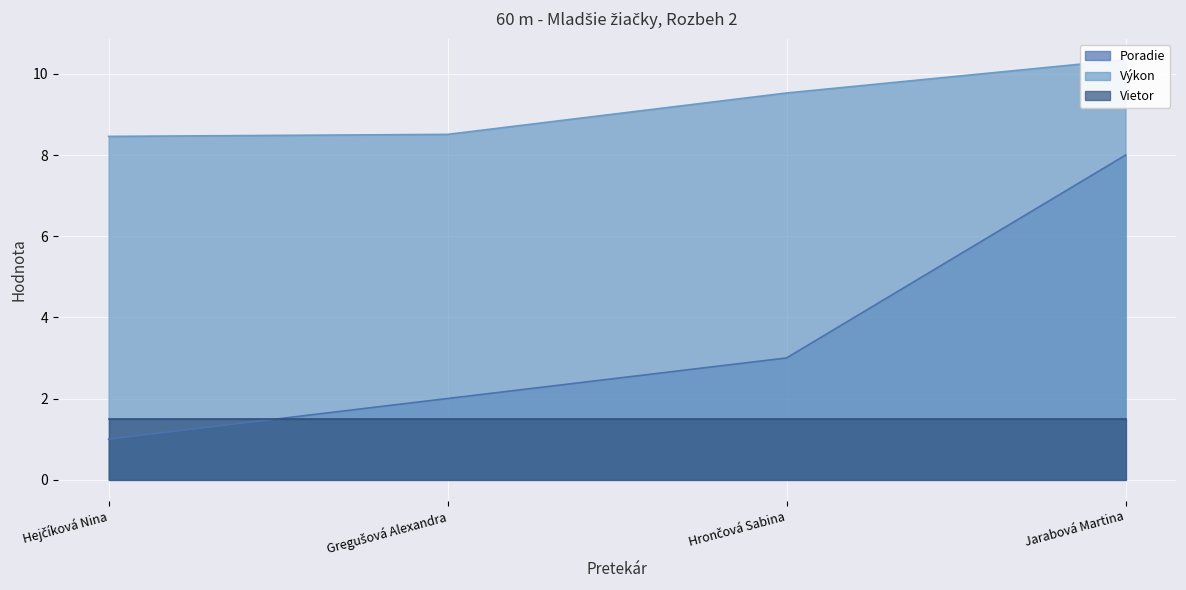

What position from the left is Gregušová Alexandra?

2